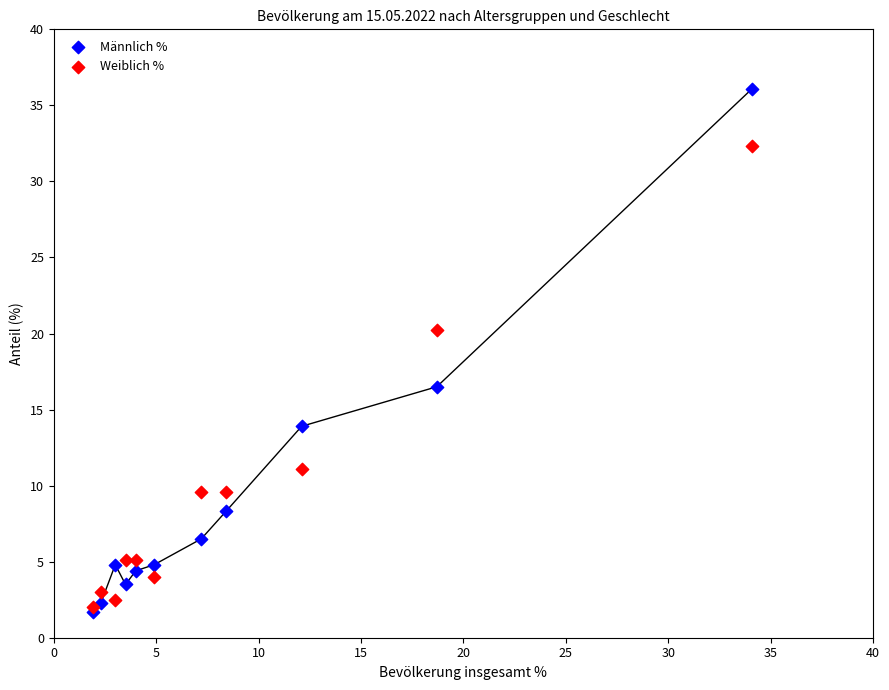

In the Weiblich % series, what Y value is closest to 17?

20.2